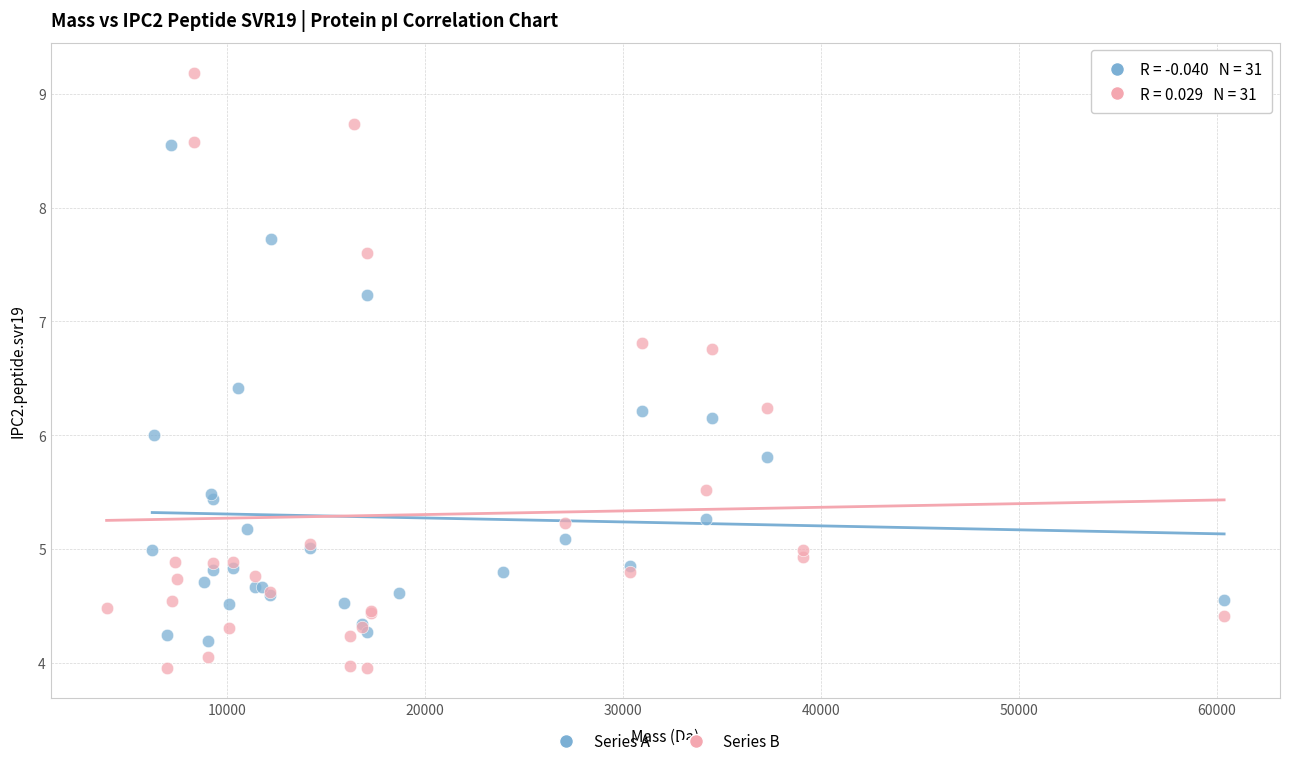

Which series has the largest Y range (max minus min)?

Series B